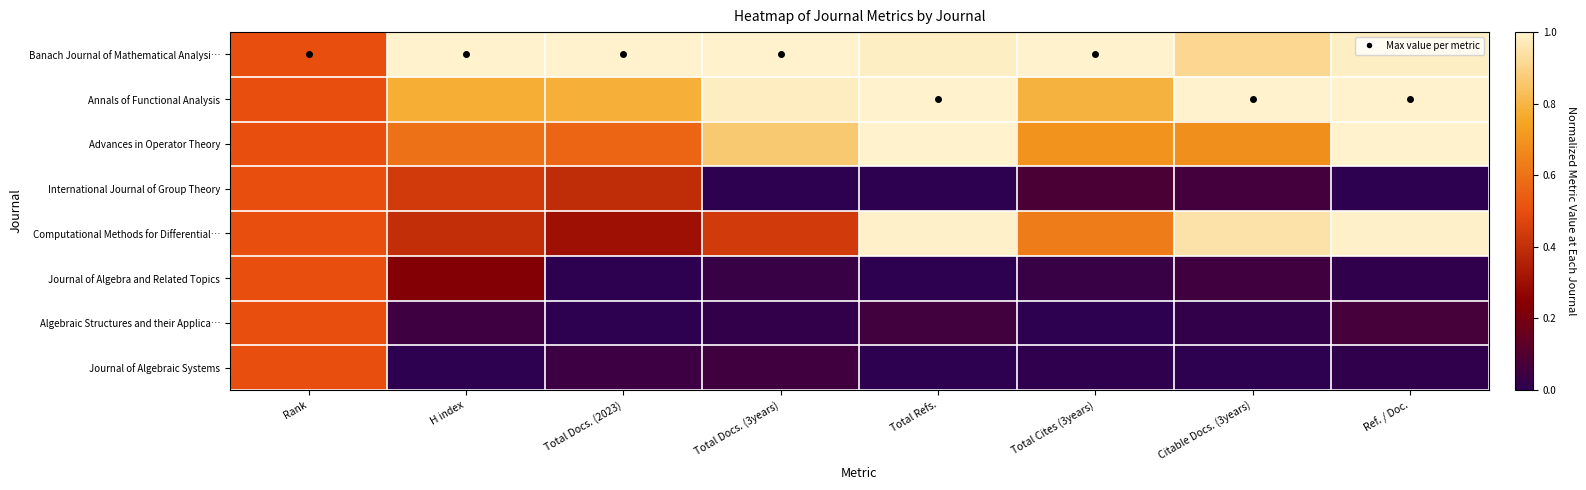

How many distinct data groups are displayed?

8